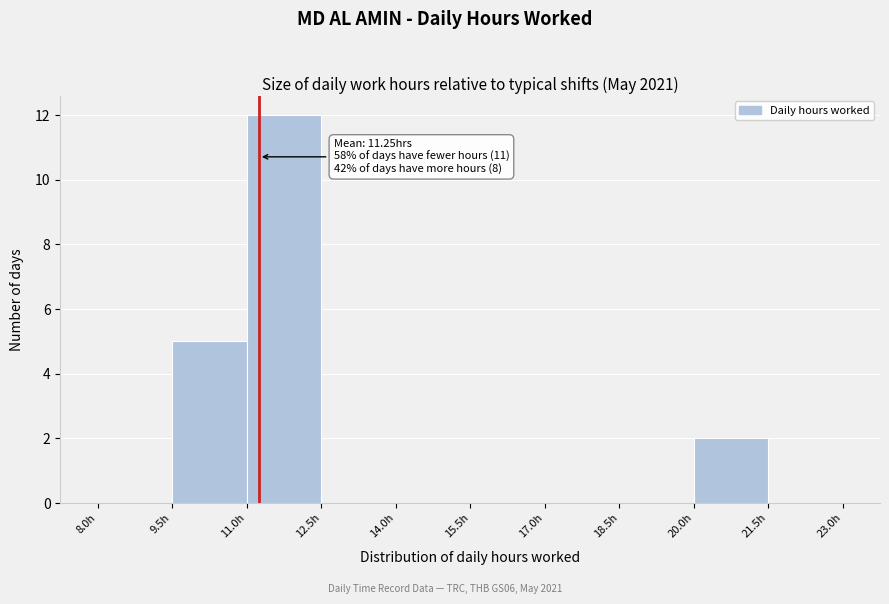

Which range on the x-axis has the tallest bar?

11.0 to 12.5